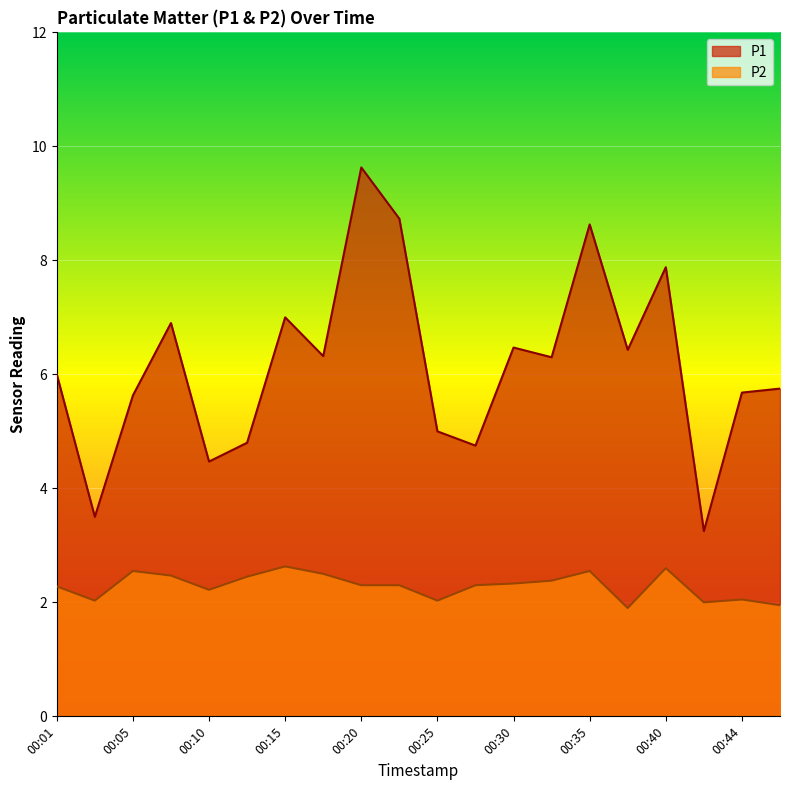

What is the difference between the second highest and second lowest values in the P1 series?

5.2